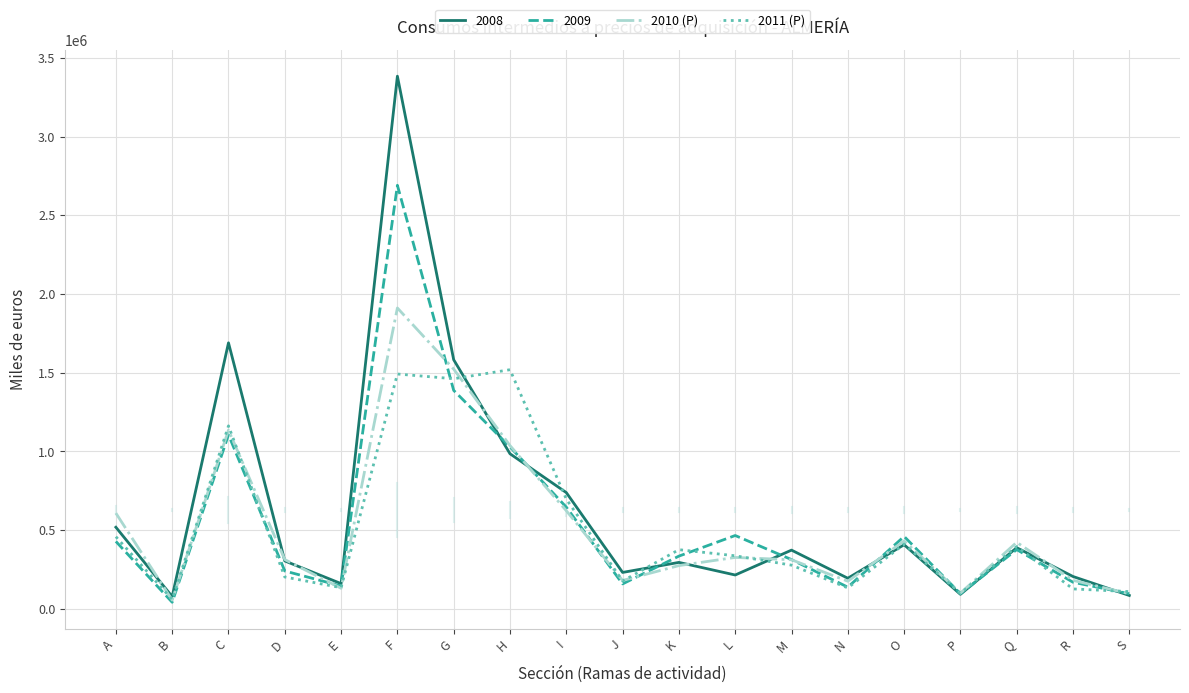

The value of 2008 at C is 1689953. True or false?

True